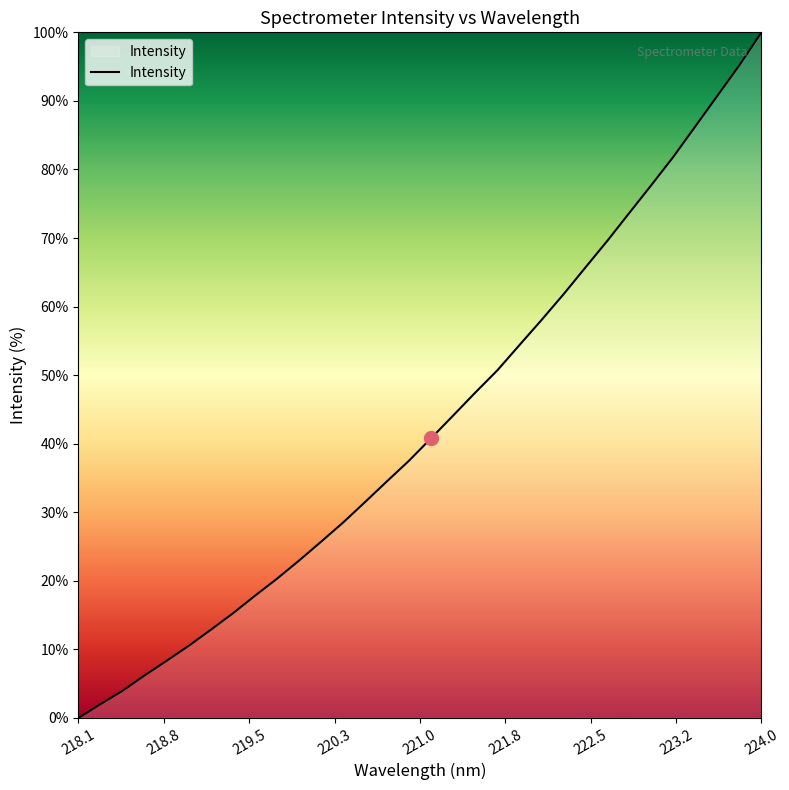

What is the maximum value shown in the chart?

100.0